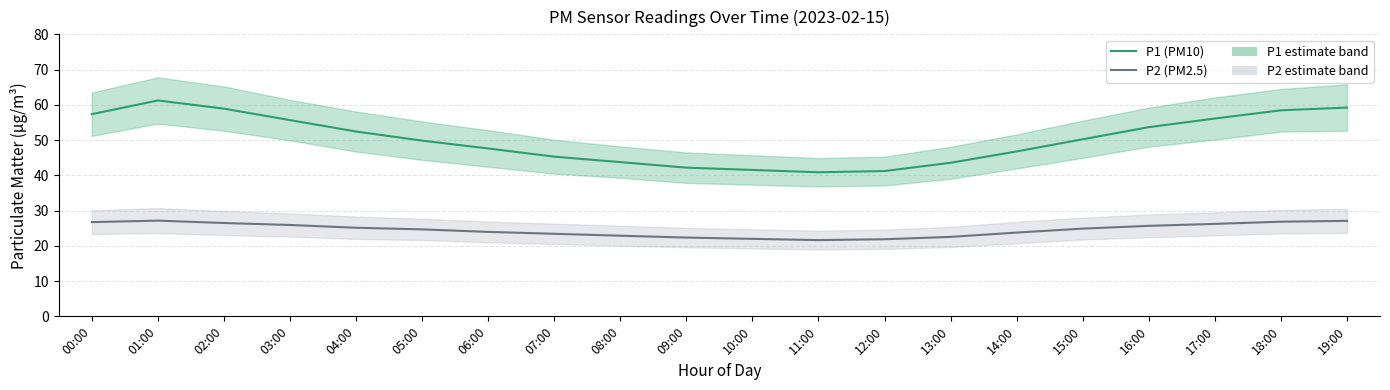

What are all the series names shown in the legend?

P1 (PM10), P2 (PM2.5)